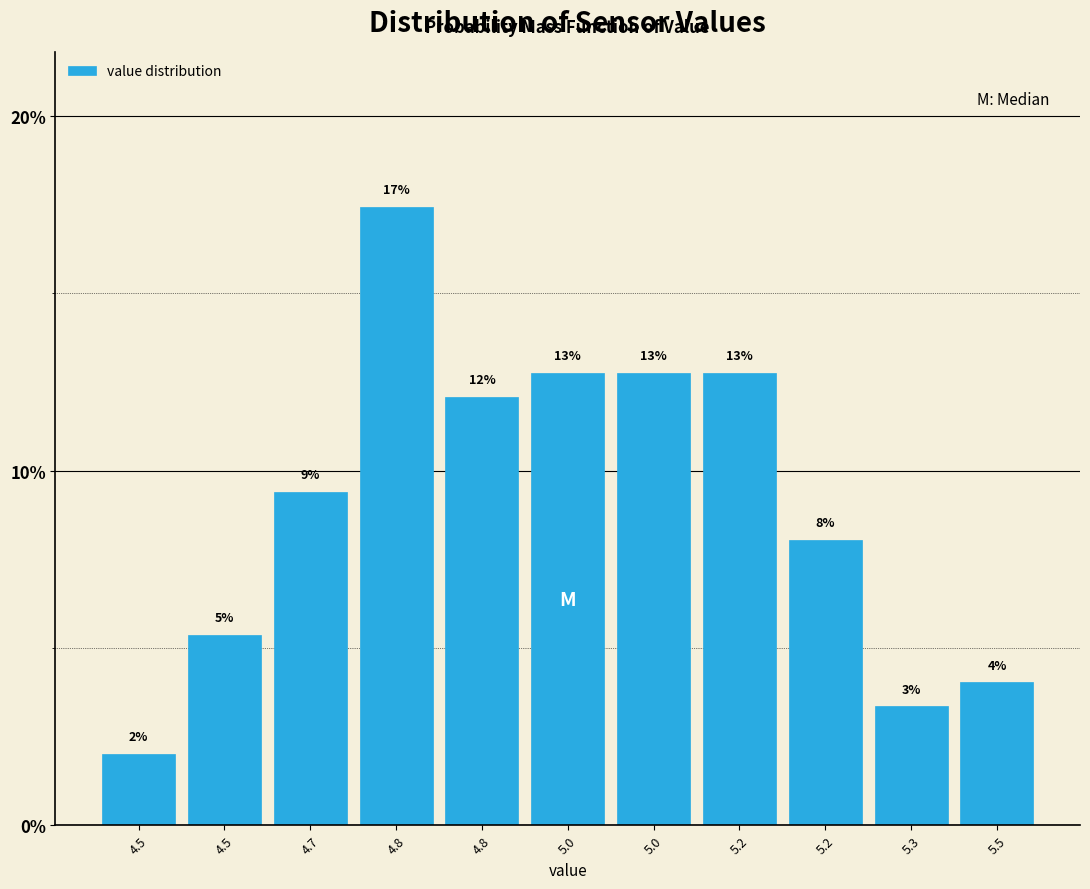

Does the chart contain any negative values?

No